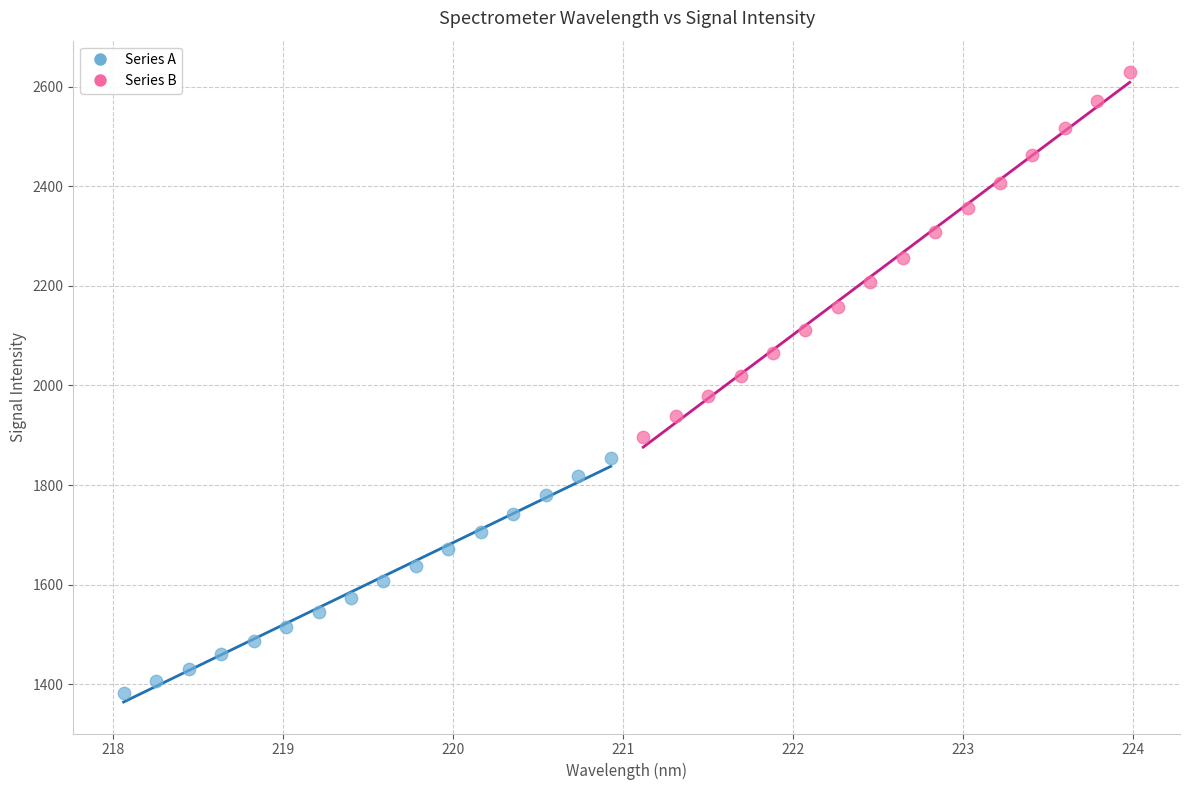

Which series has the largest Y range (max minus min)?

Series B